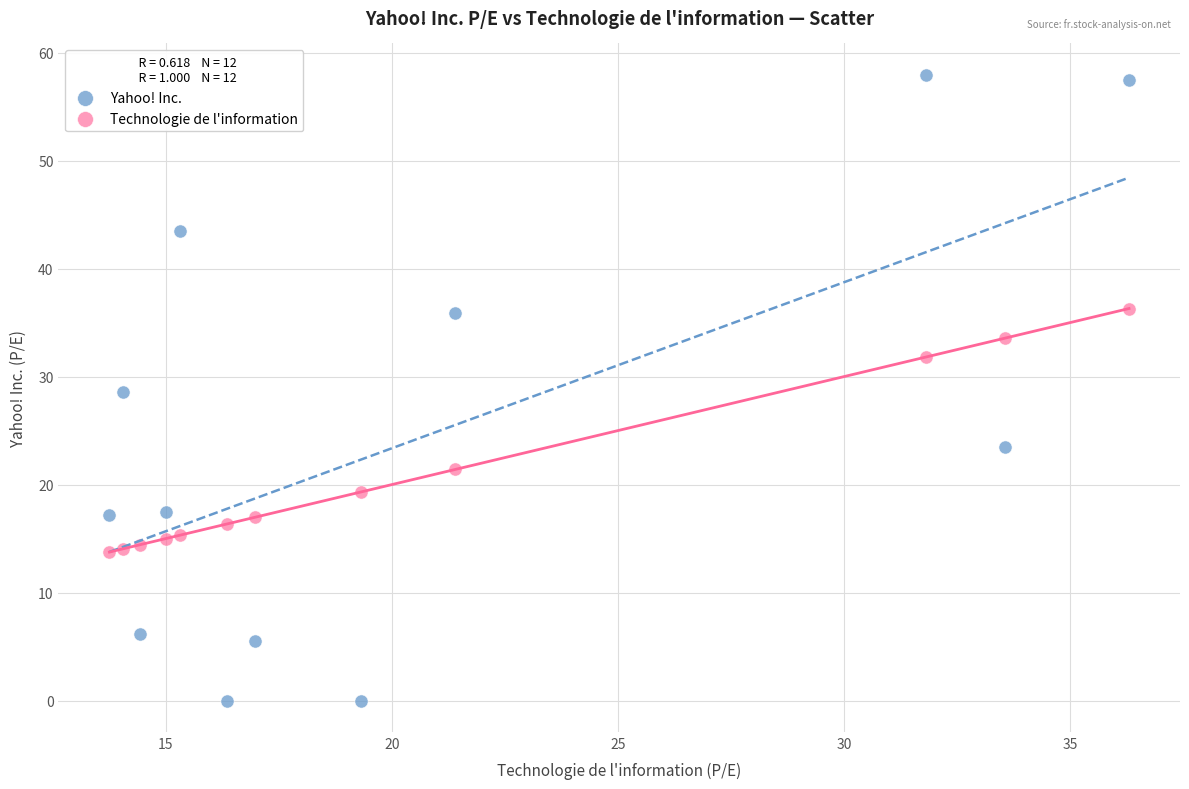

Which series has the largest Y range (max minus min)?

Yahoo! Inc.